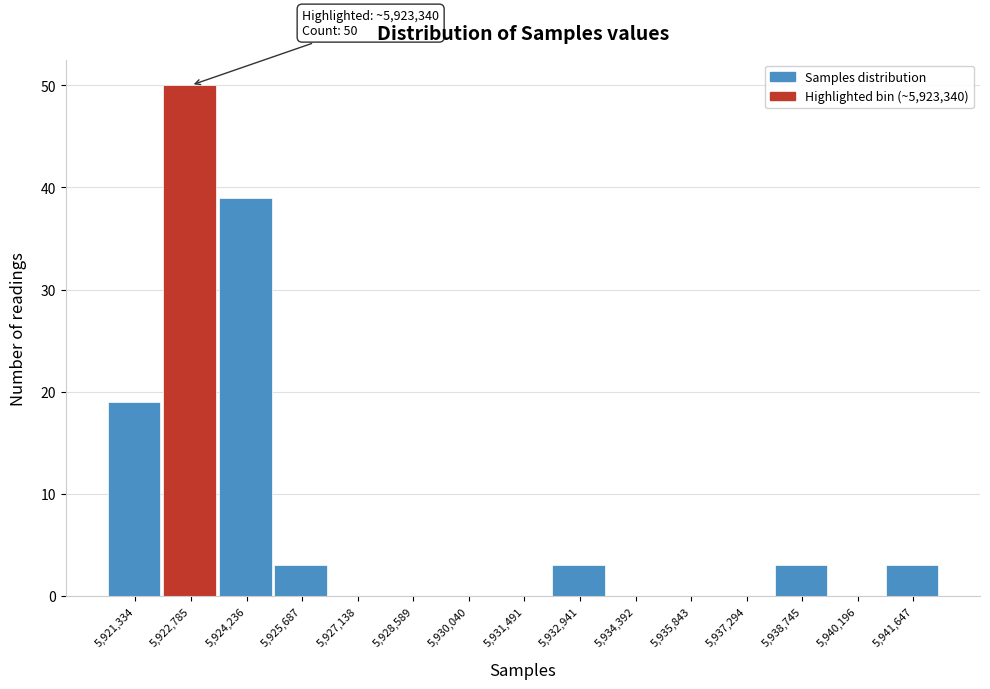

Over which range of the x-axis is the bar tallest?

5922000 to 5923600